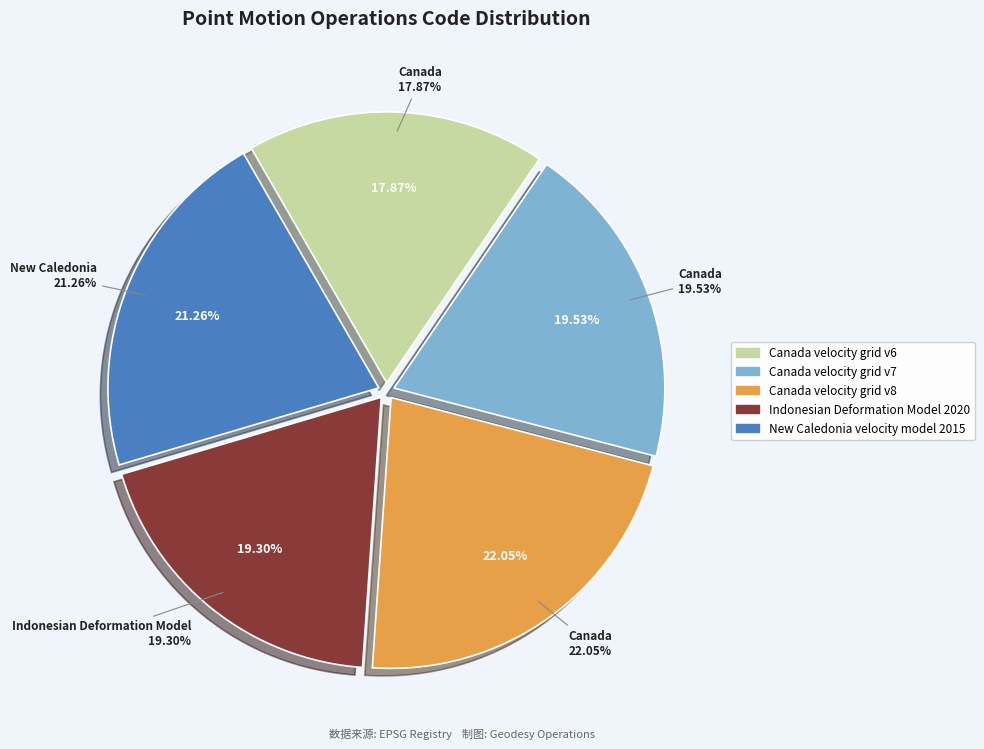

Is Canada velocity grid v7 the majority of the pie?

No